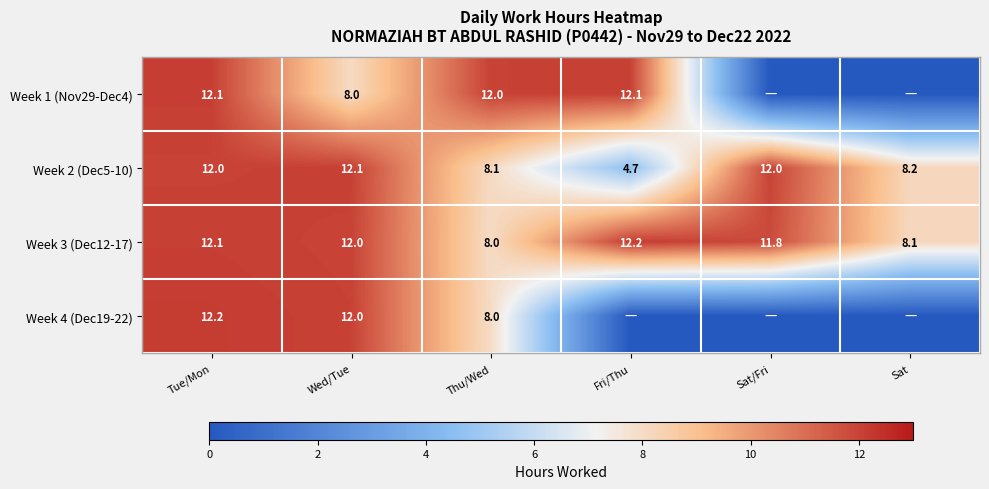

At which label does Week 3 (Dec12-17) reach its peak?

Fri/Thu